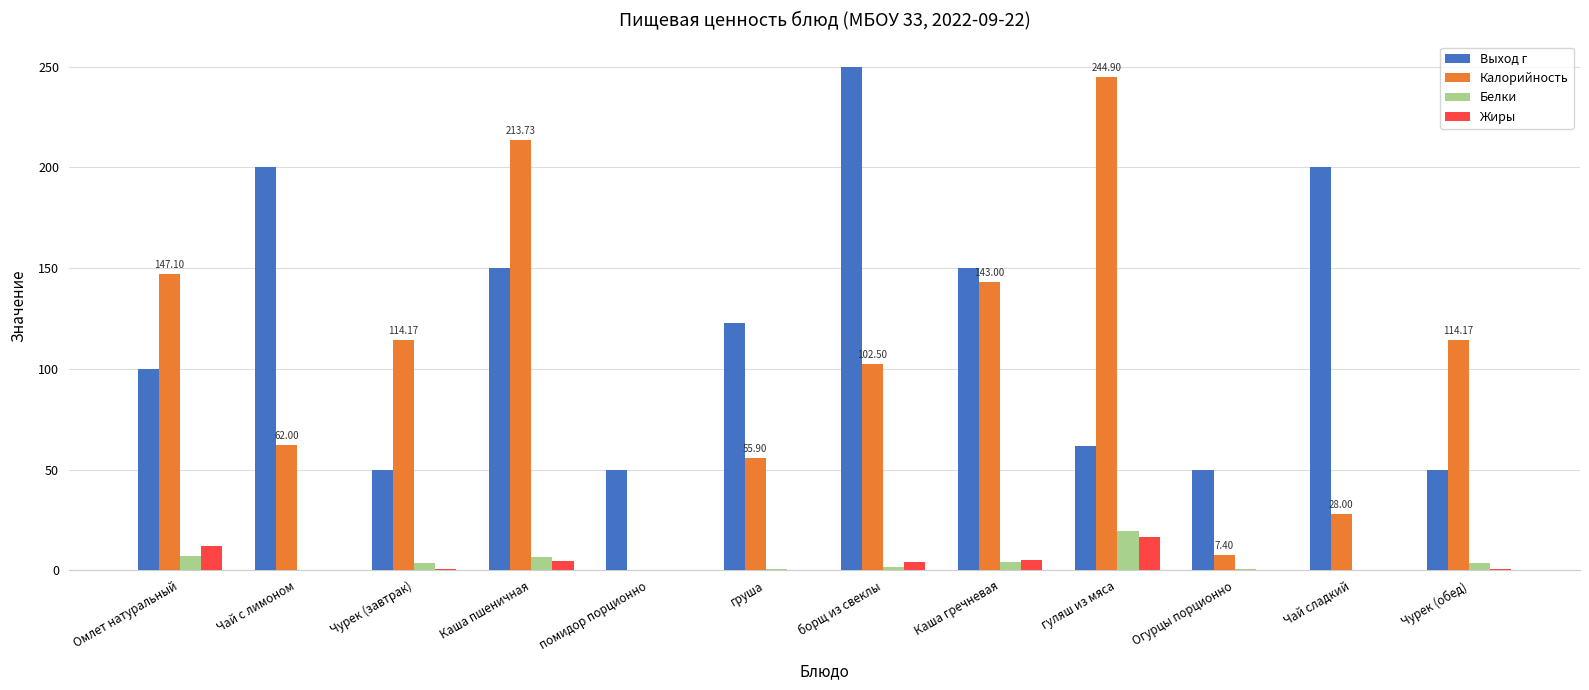

How many groups of bars are there?

12